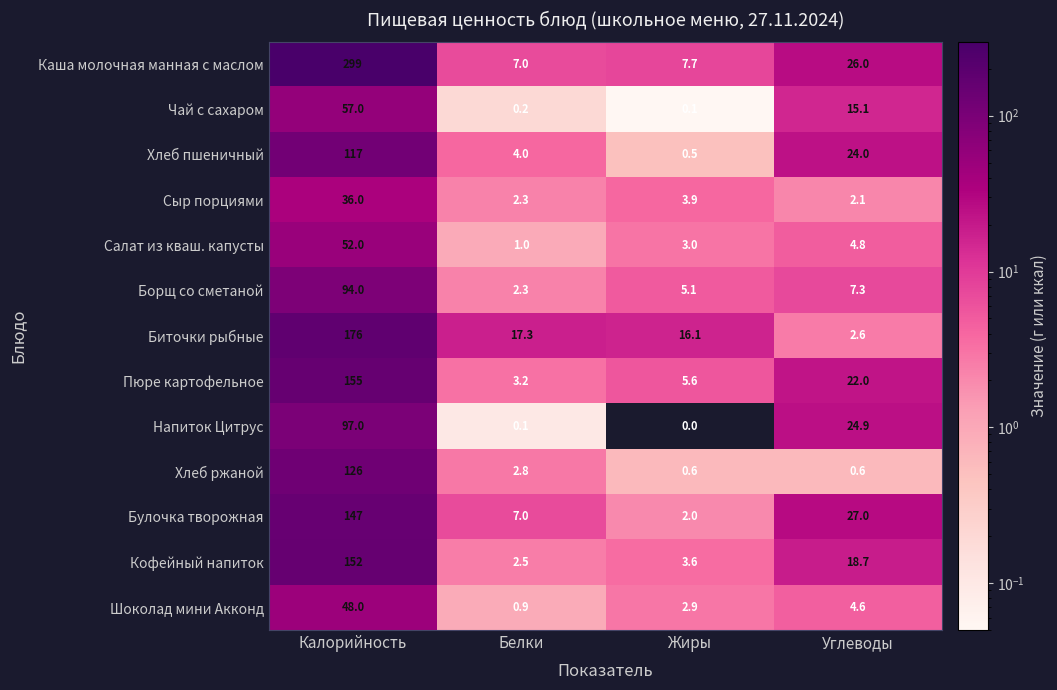

The Хлеб ржаной series shows 126.0 at Калорийность. True or false?

True